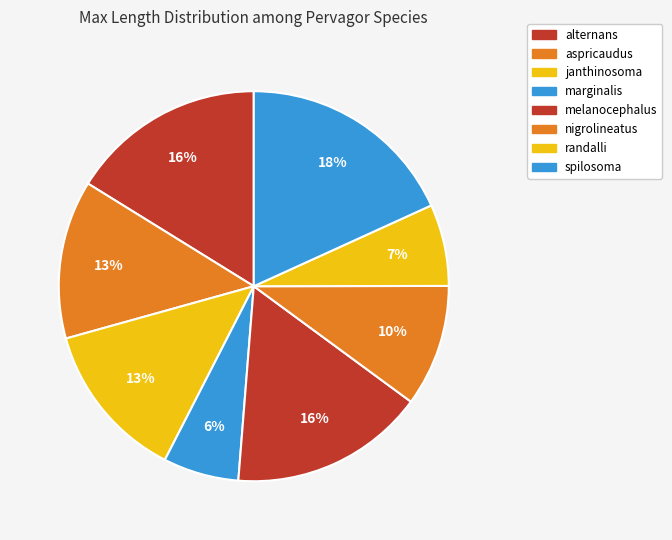

What percentage is NOT represented by nigrolineatus?

89.9%